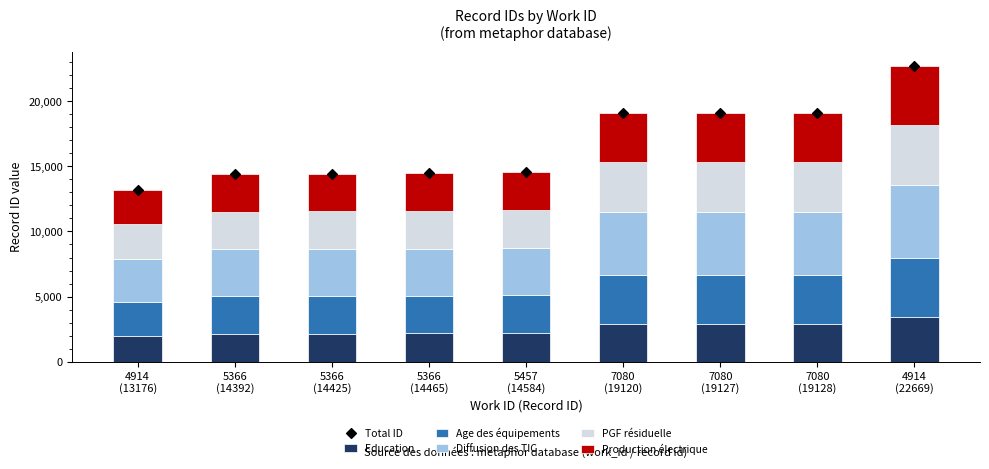

At which category is the sum across all series the highest?

4914
(22669)